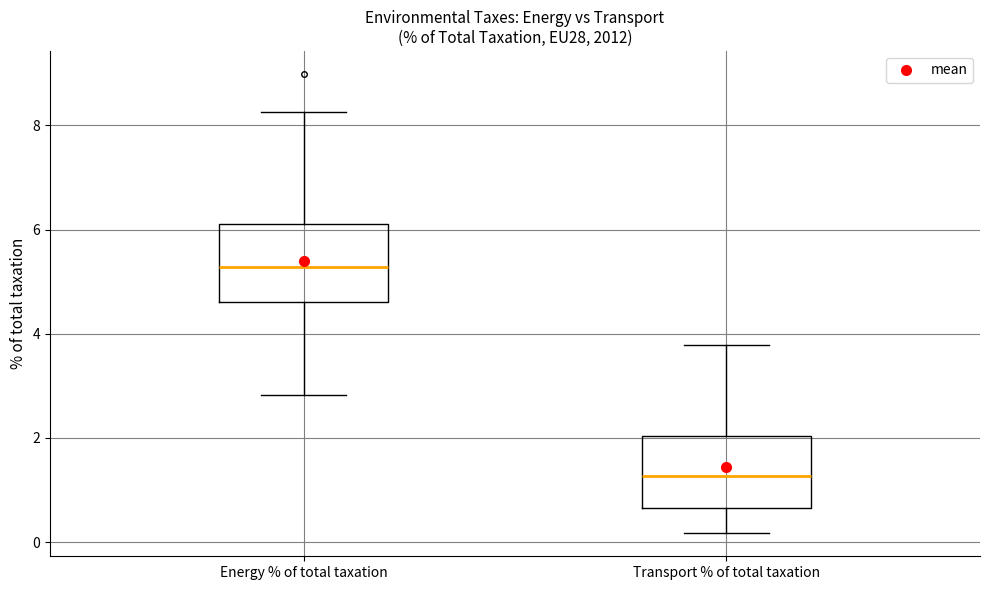

Which box's median line is the lowest?

Transport % of total taxation